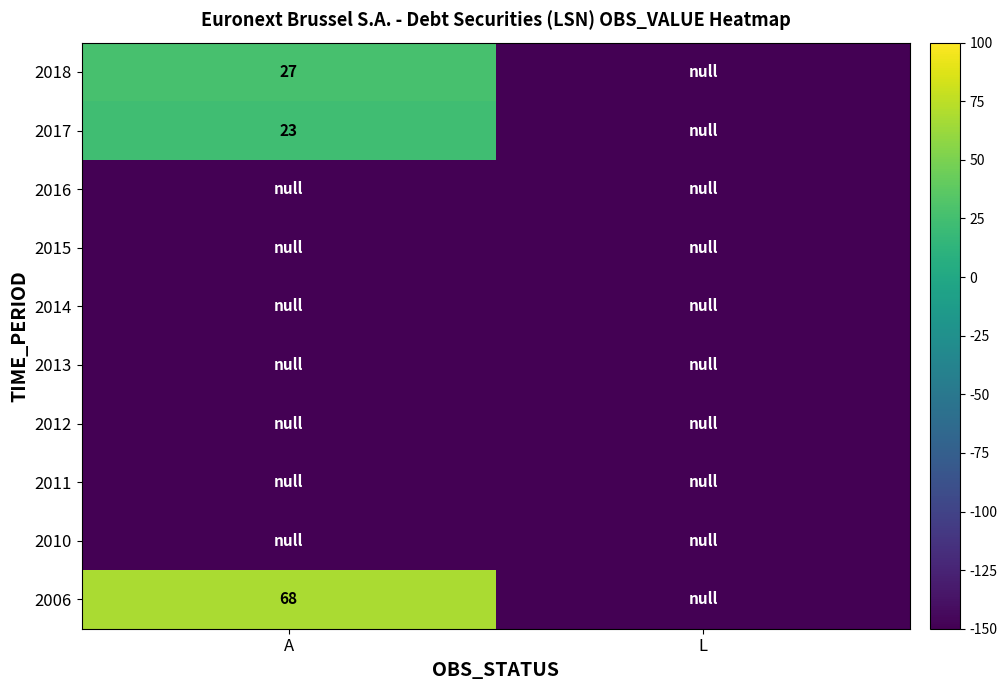

The 2017 series shows 23 at A. True or false?

True